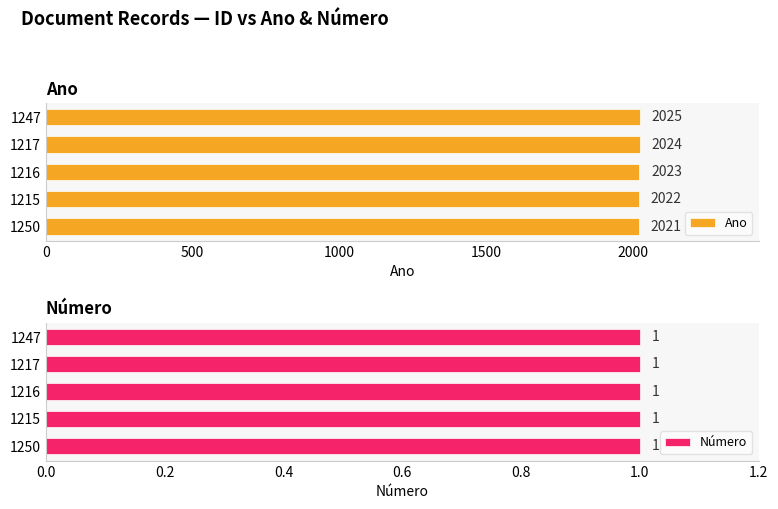

Rank the series by their average value, from highest to lowest.

Ano, Número